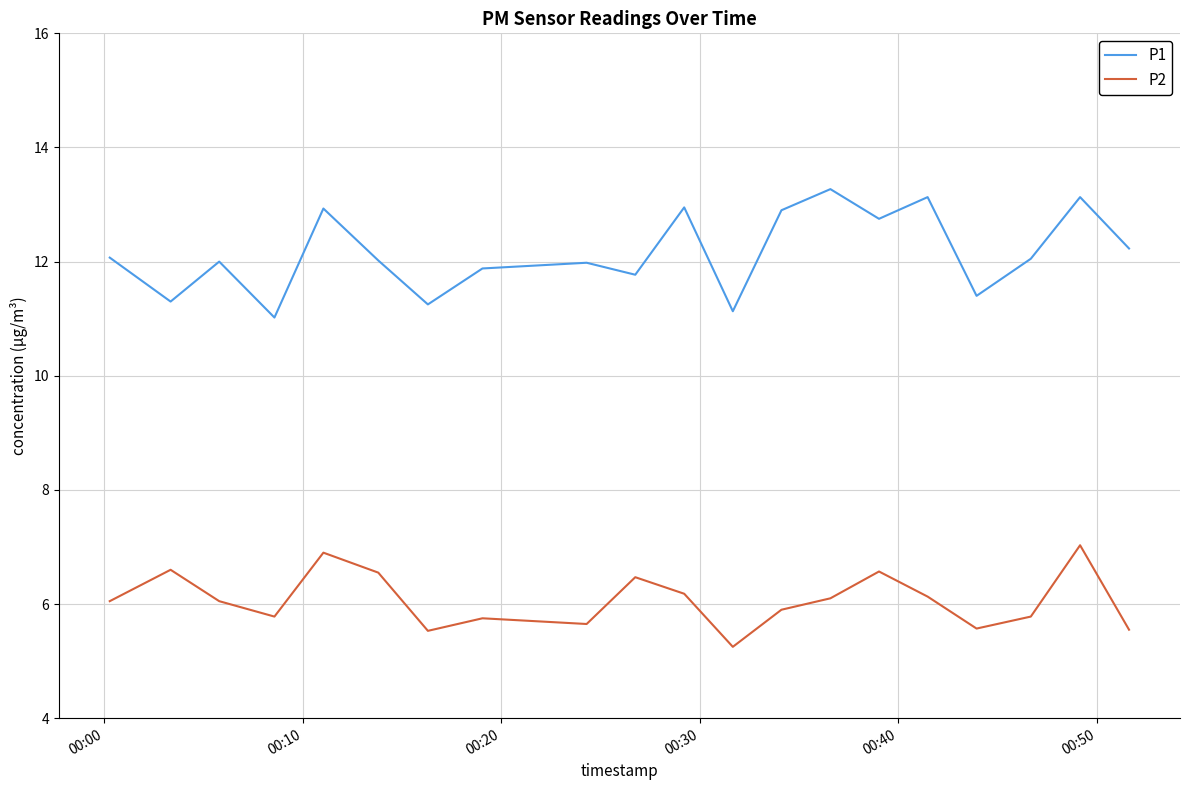

Rank the series by their maximum value, from highest to lowest.

P1, P2